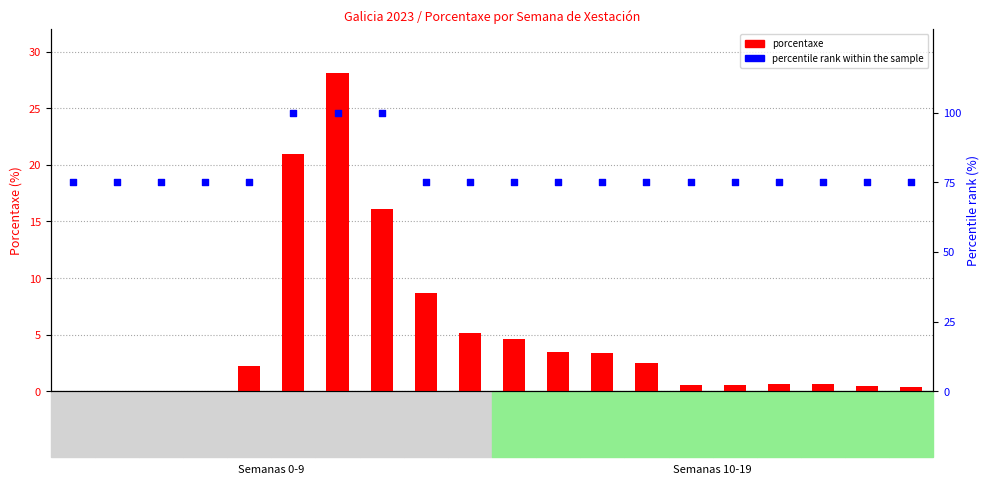

Which series has the largest Y range (max minus min)?

porcentaxe